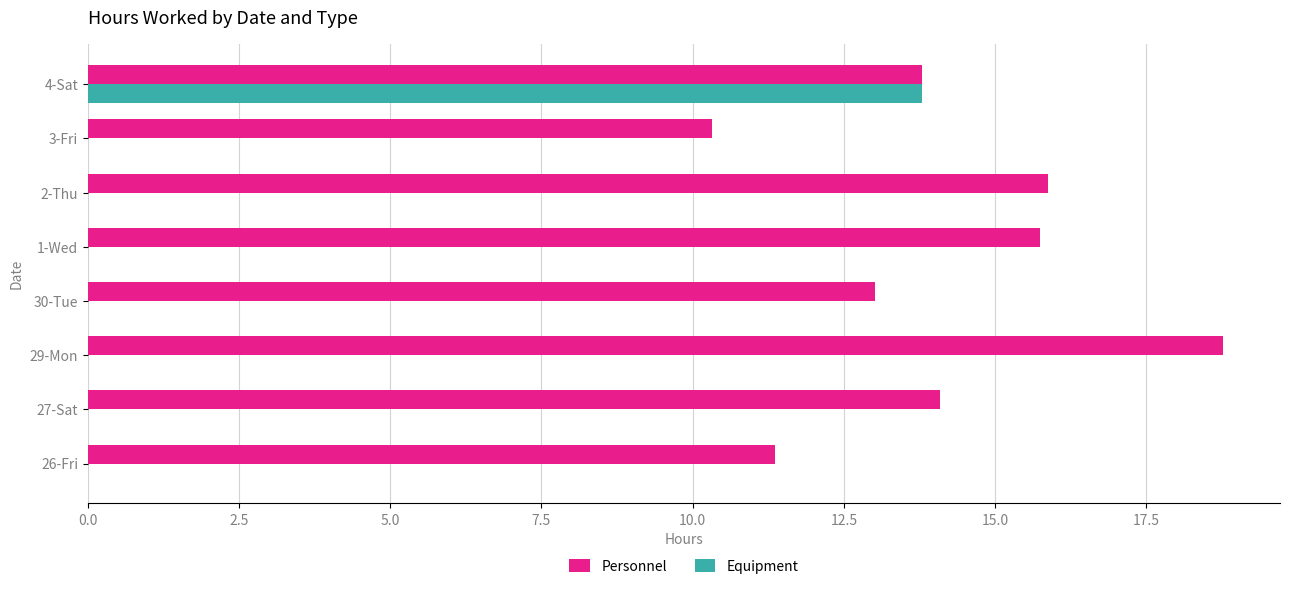

Which category has the highest value in the Personnel series?

29-Mon